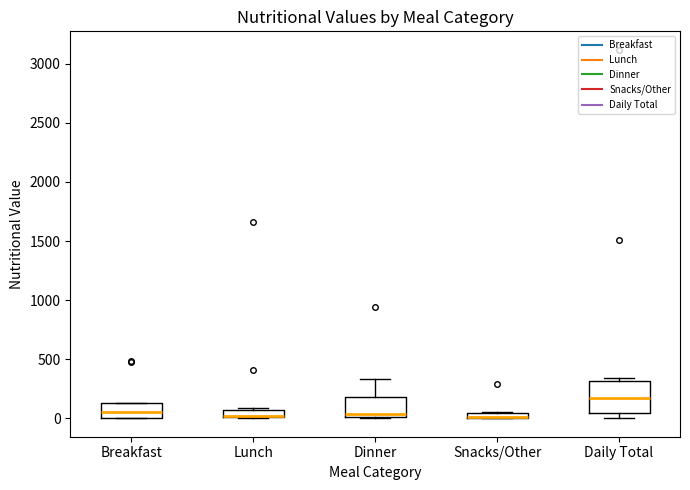

Where is the upper edge of the box for Snacks/Other on the y-axis? The values are not printed on the chart, so give them approximately, as read against the axis.

50